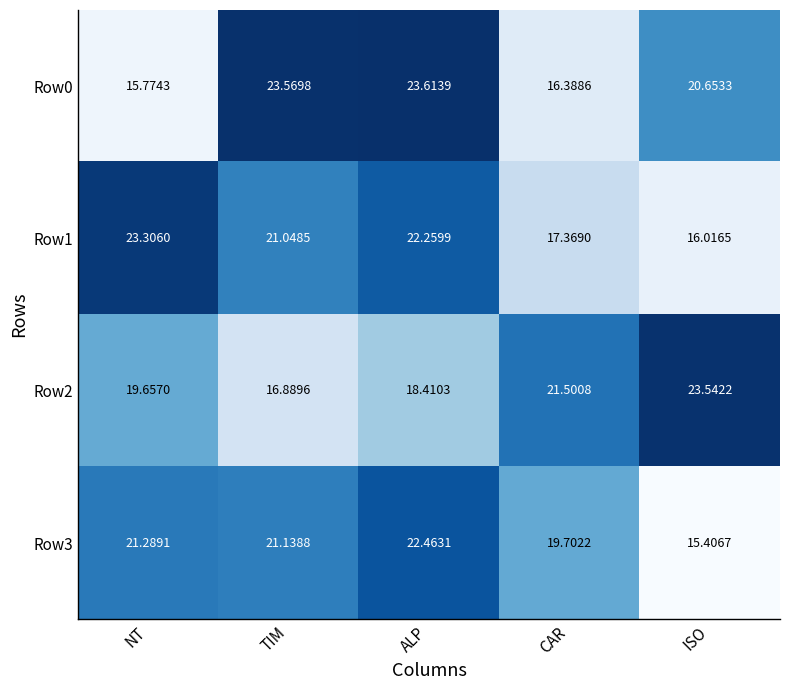

At which label does Row1 first exceed 21?

NT